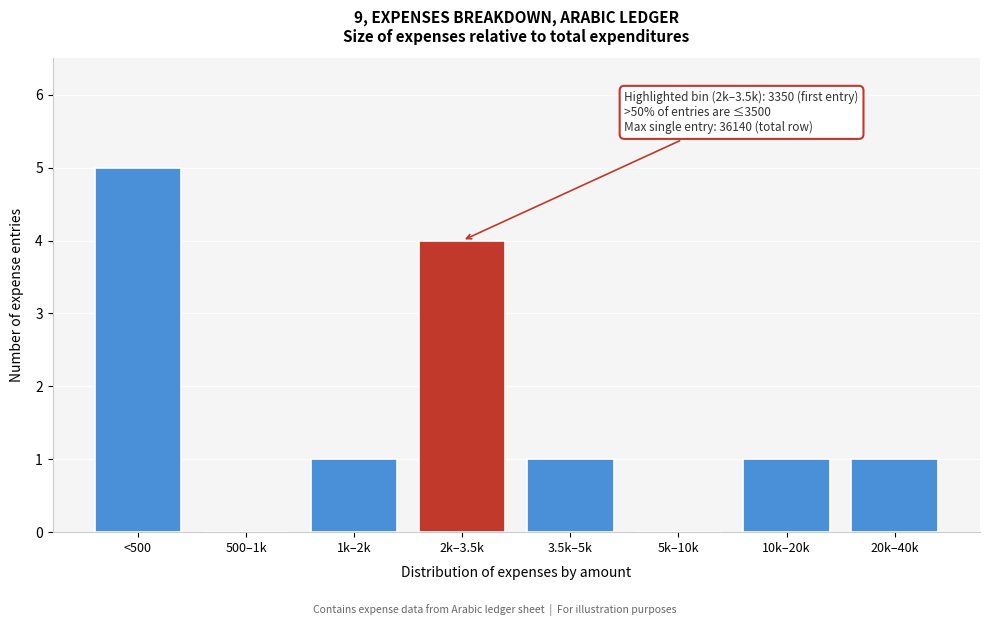

Reading left to right, extract all data points from this chart.

<500=5	500–1k=0	1k–2k=1	2k–3.5k=4	3.5k–5k=1	5k–10k=0	10k–20k=1	20k–40k=1